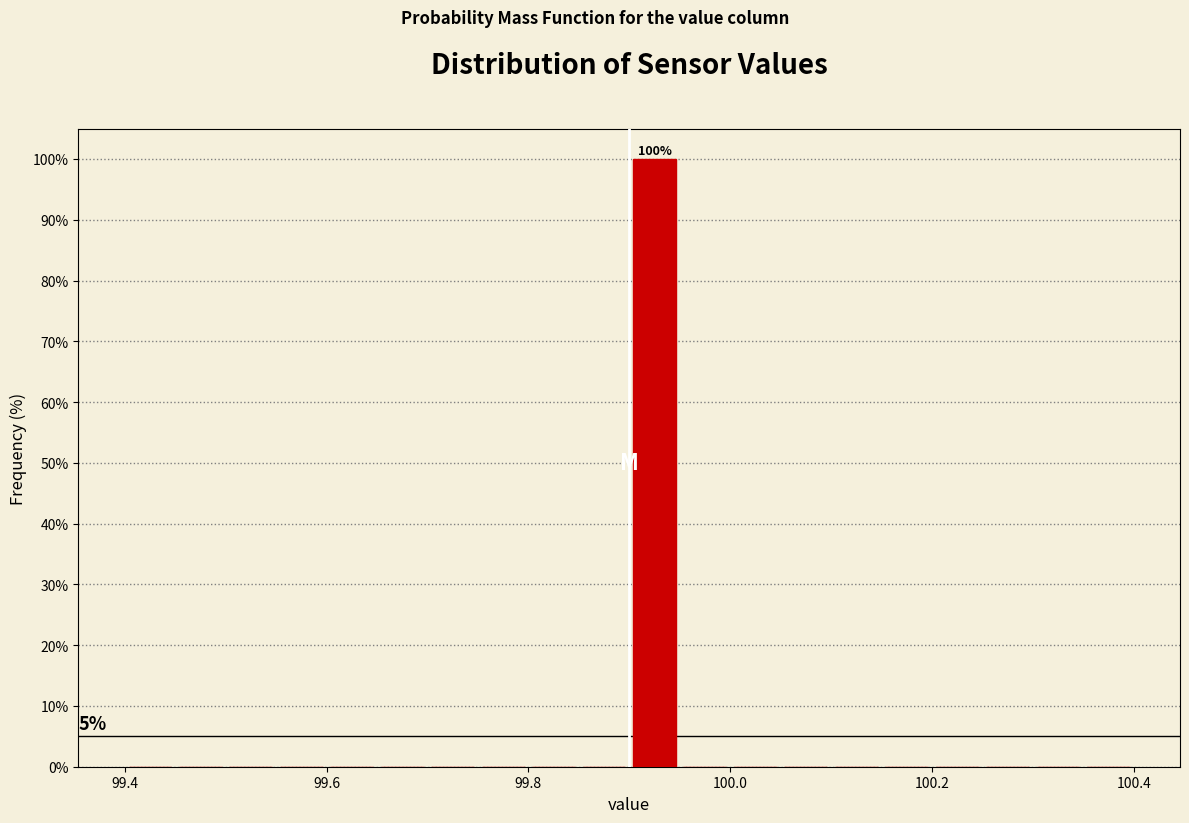

Around what value on the x-axis is the tallest bar? Give the approximate position of its centre, as read against the axis.

99.92